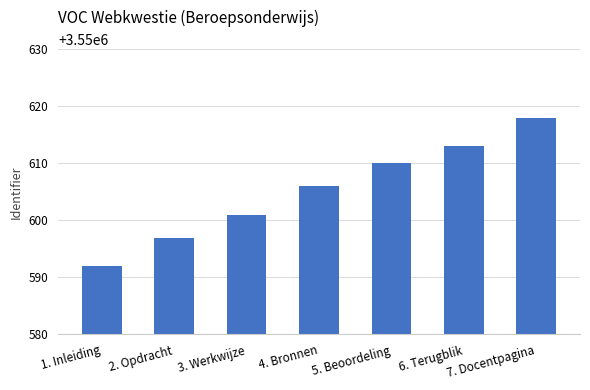

What is the sum of the values at 7. Docentpagina and 3. Werkwijze?

7101219